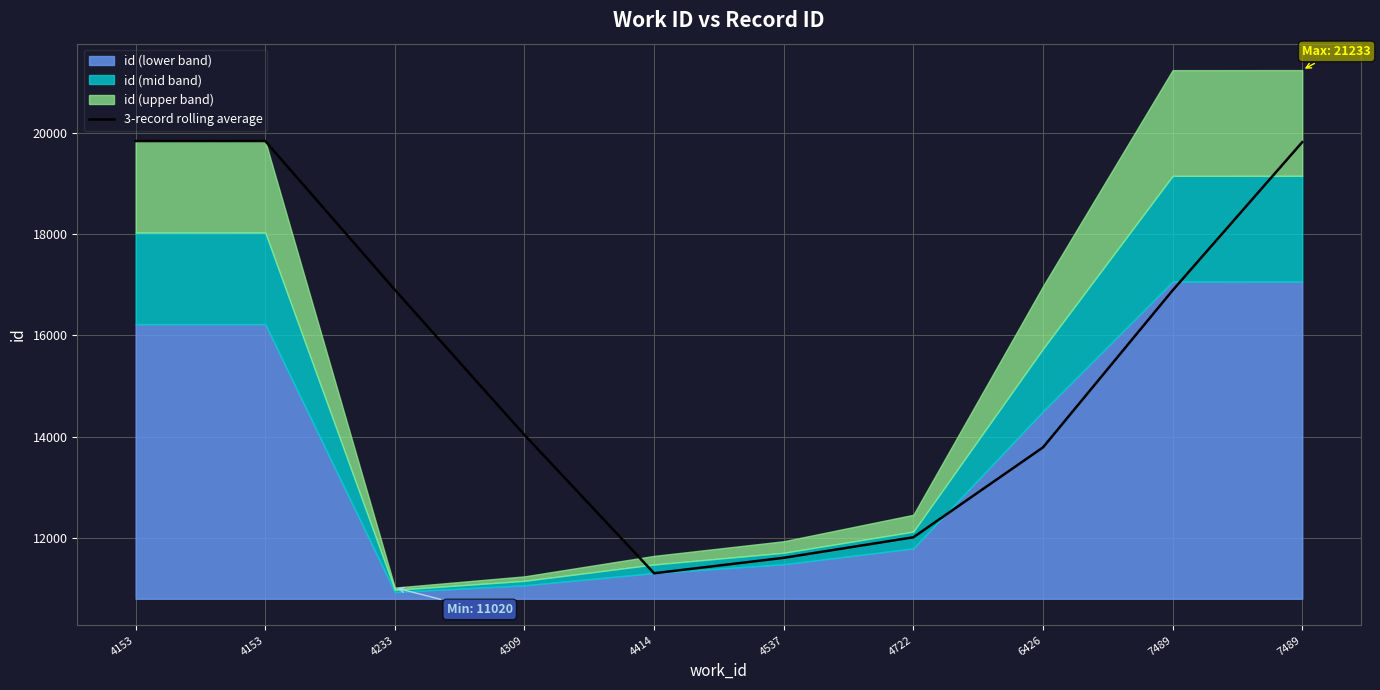

How many lines are shown in the chart?

1